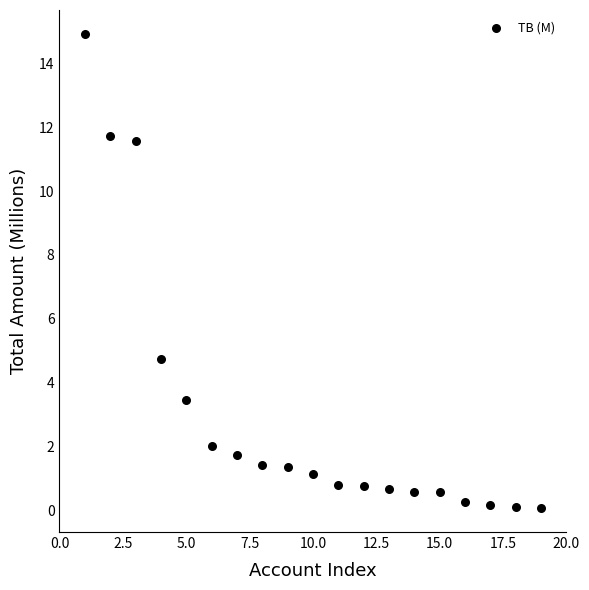

What Y value in the scatter plot is closest to 7?

4.7